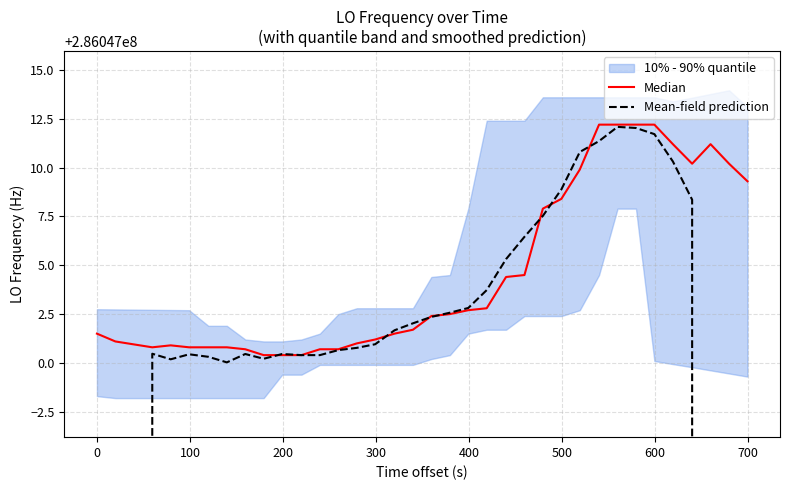

Which series ends up on top after the final intersection of Median and Mean-field prediction?

Median